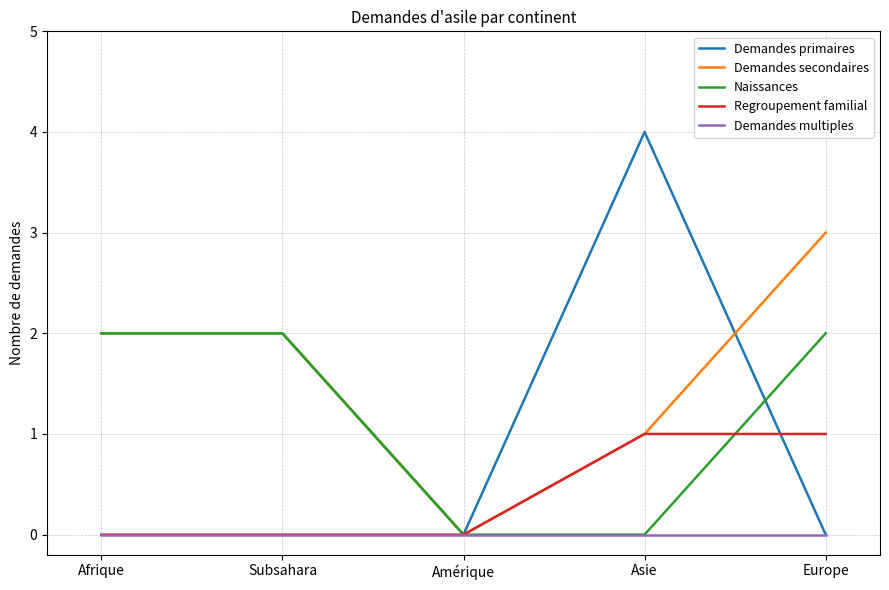

What position from the right is Europe?

1